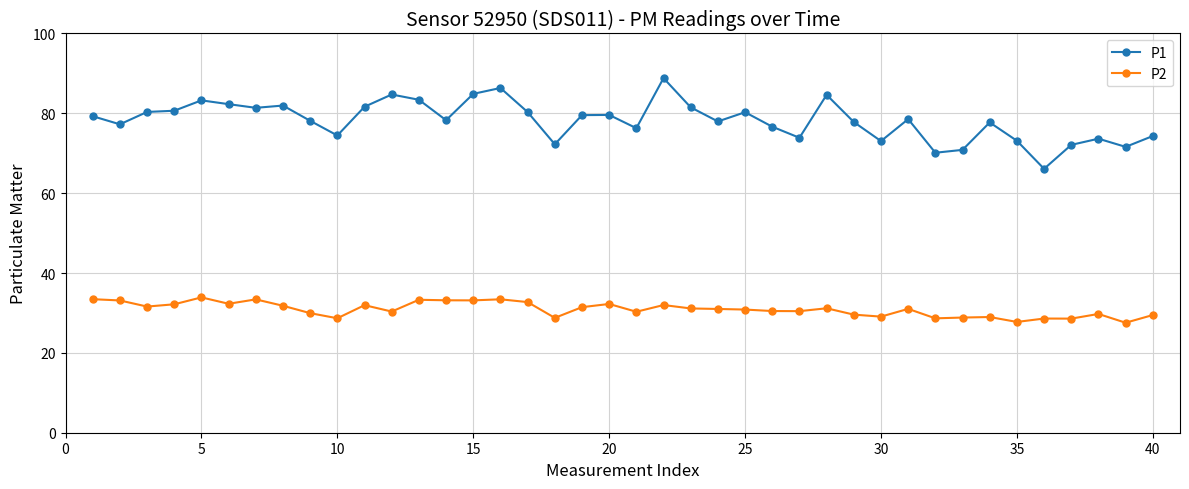

True or false: P1 and P2 intersect in this chart.

False